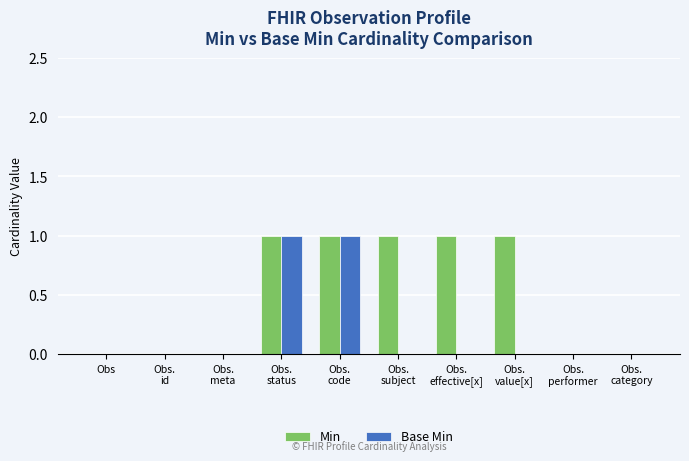

How many groups of bars are there?

10